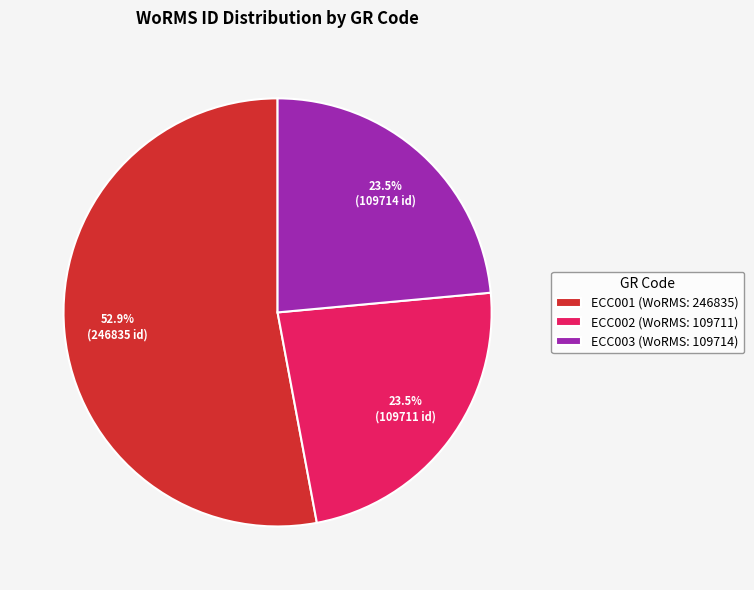

Do ECC003 (WoRMS: 109714) and ECC001 (WoRMS: 246835) together represent more than half of the pie?

Yes